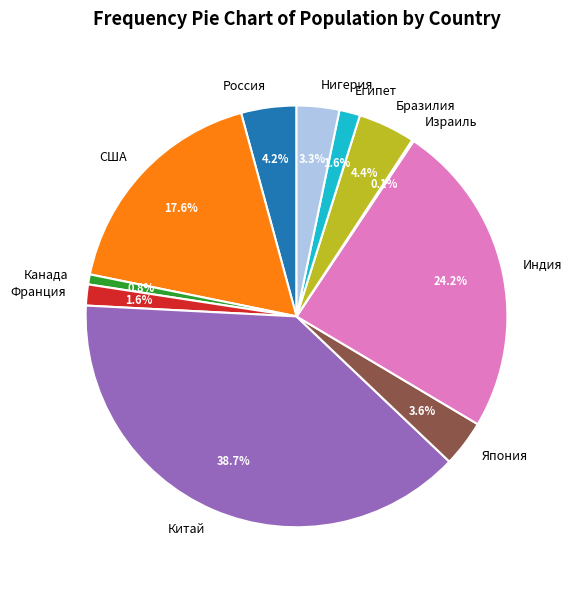

To the nearest percent, what is the difference between the largest and smallest slice percentages?

39%